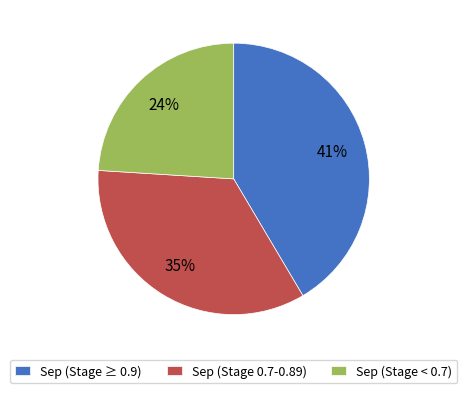

What is the largest slice in the pie chart?

Sep (Stage ≥ 0.9)